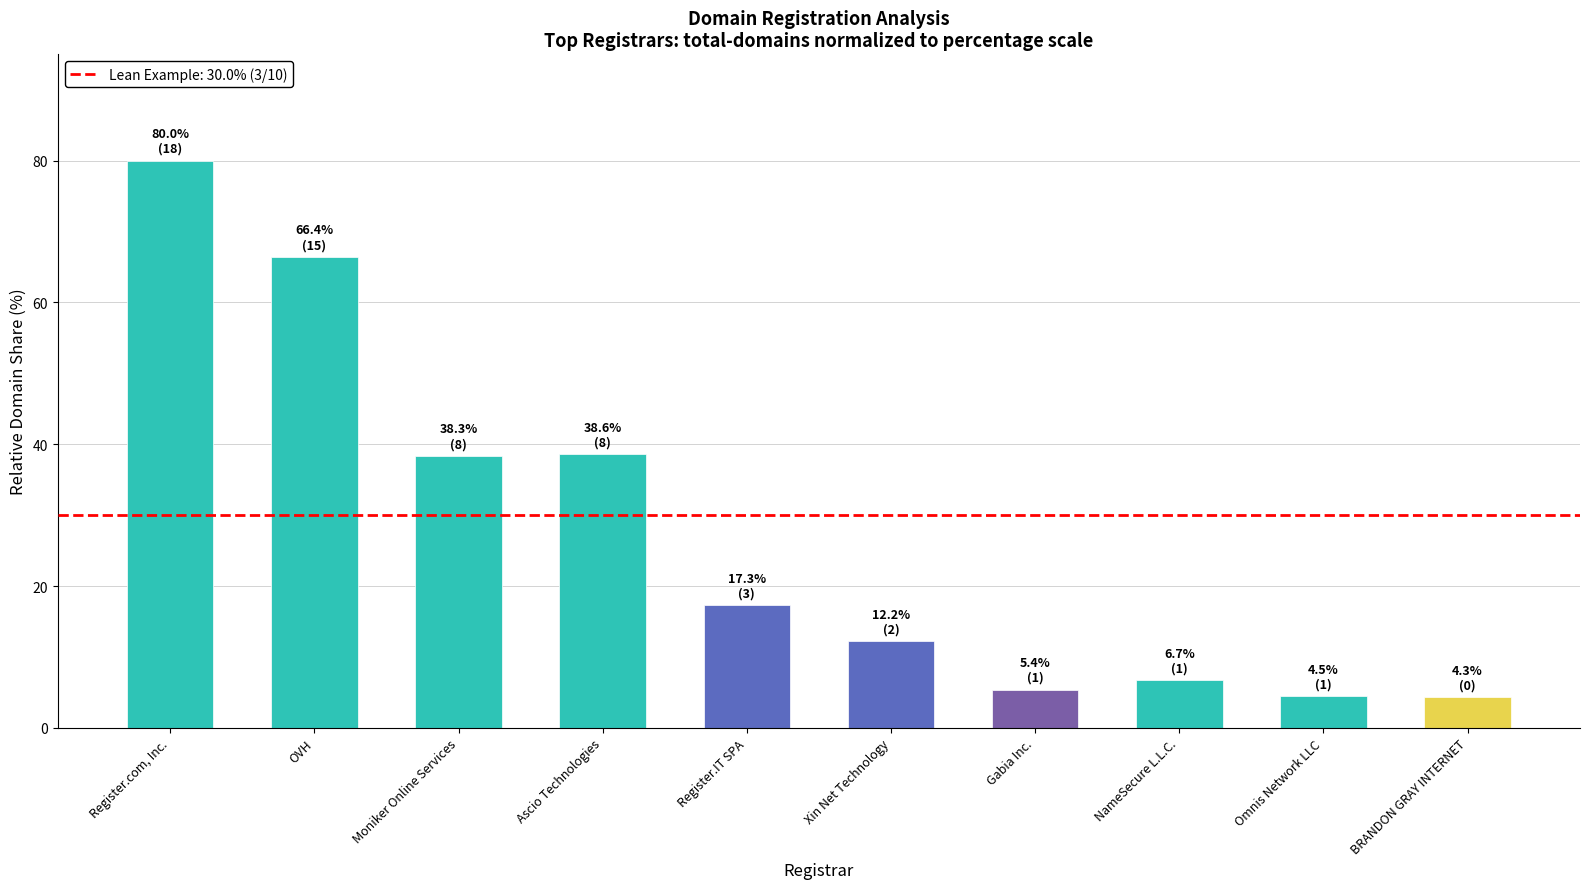

What is the label of the 6th bar from the left?

Xin Net Technology